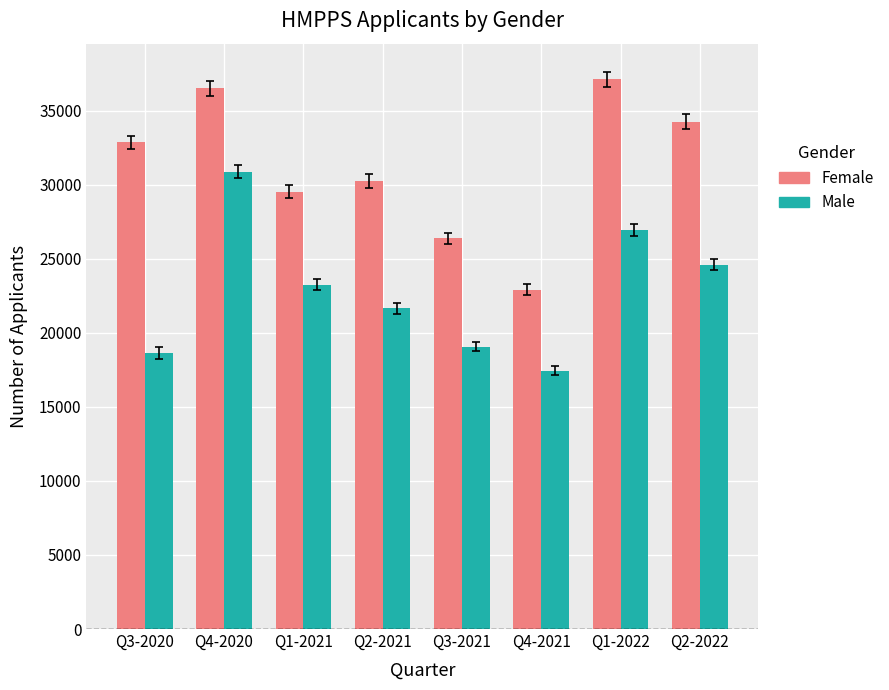

What are all the series names shown in the legend?

Female, Male